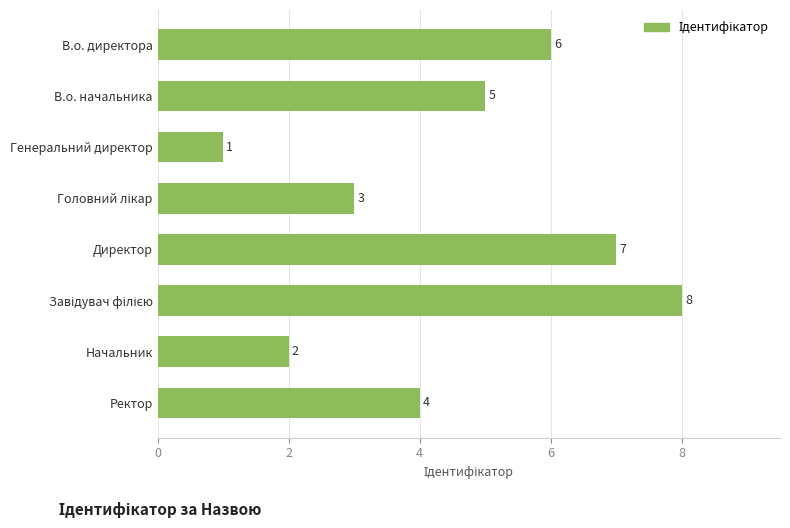

What is the label of the 5th bar from the top?

Директор